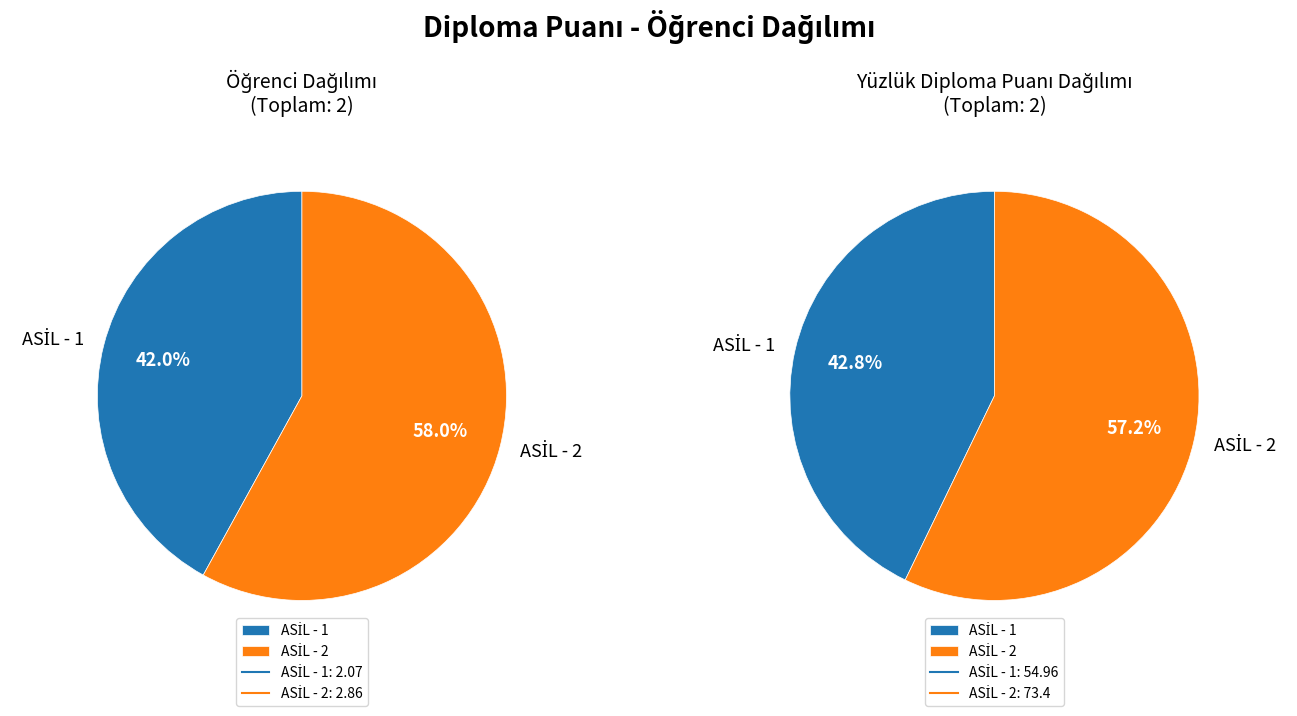

Which category has the smallest portion of the pie?

ASİL - 1